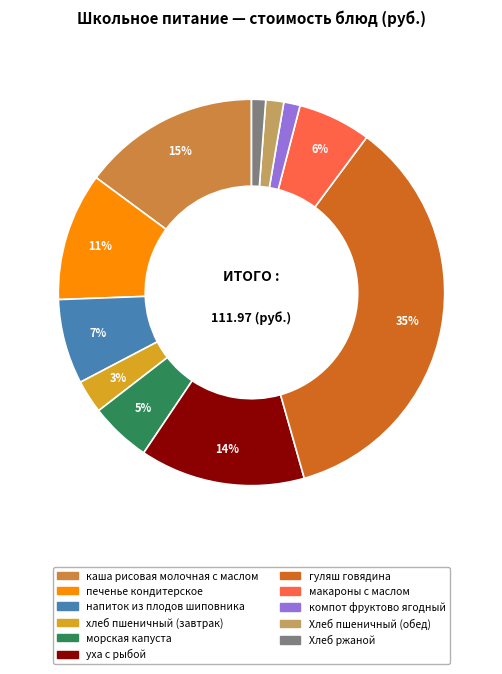

Is there any slice that represents more than half of the pie?

No